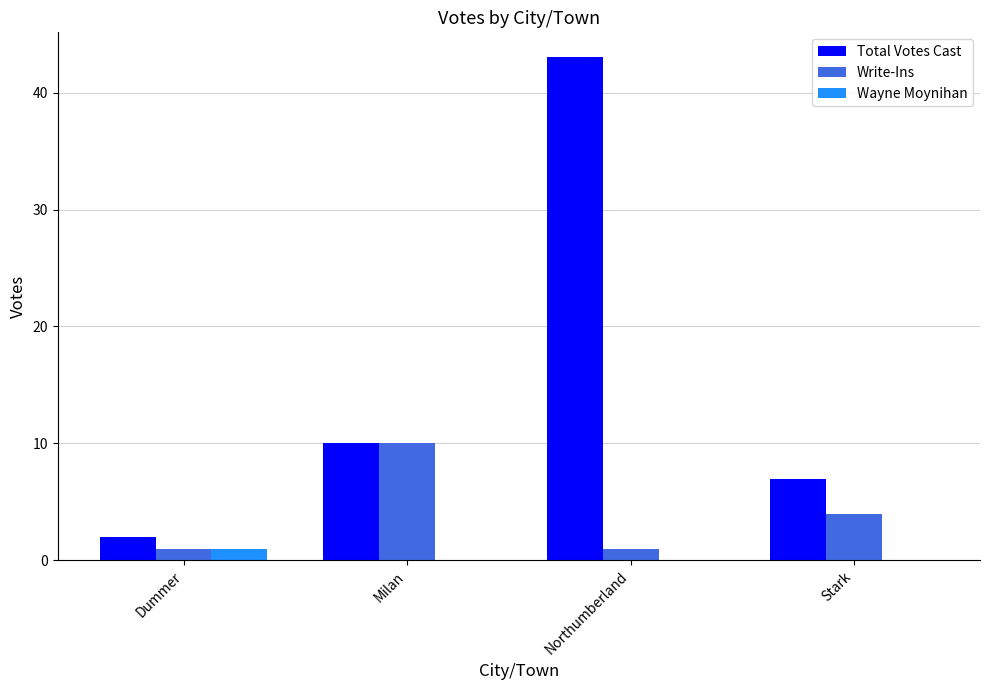

Between Dummer and Northumberland, which series saw the biggest shift?

Total Votes Cast